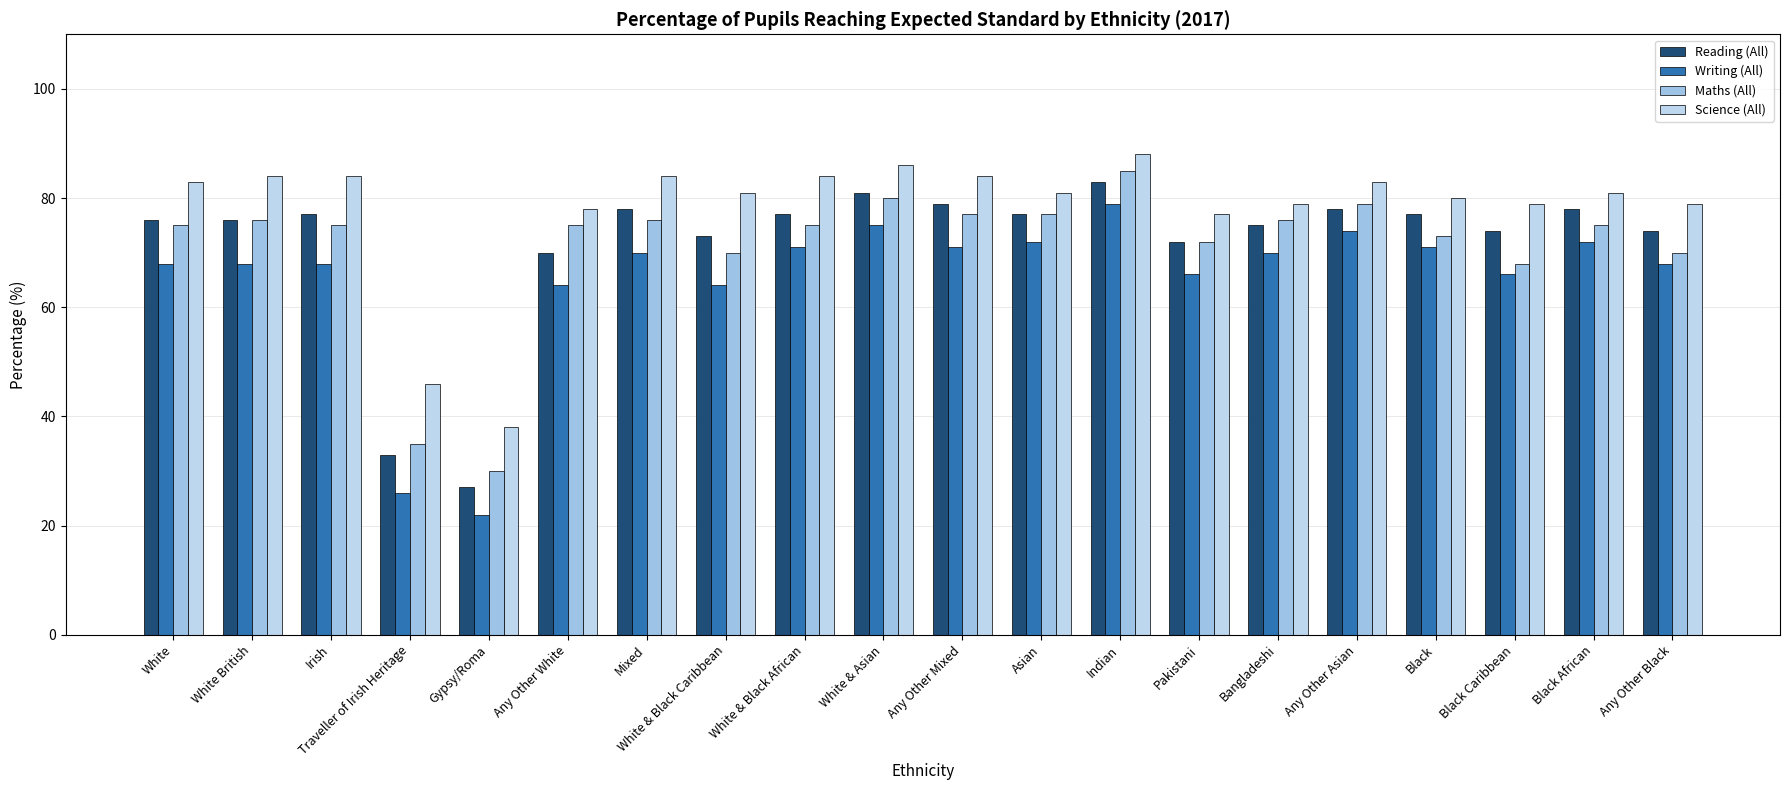

The Maths (All) series shows 30 at Gypsy/Roma. True or false?

True